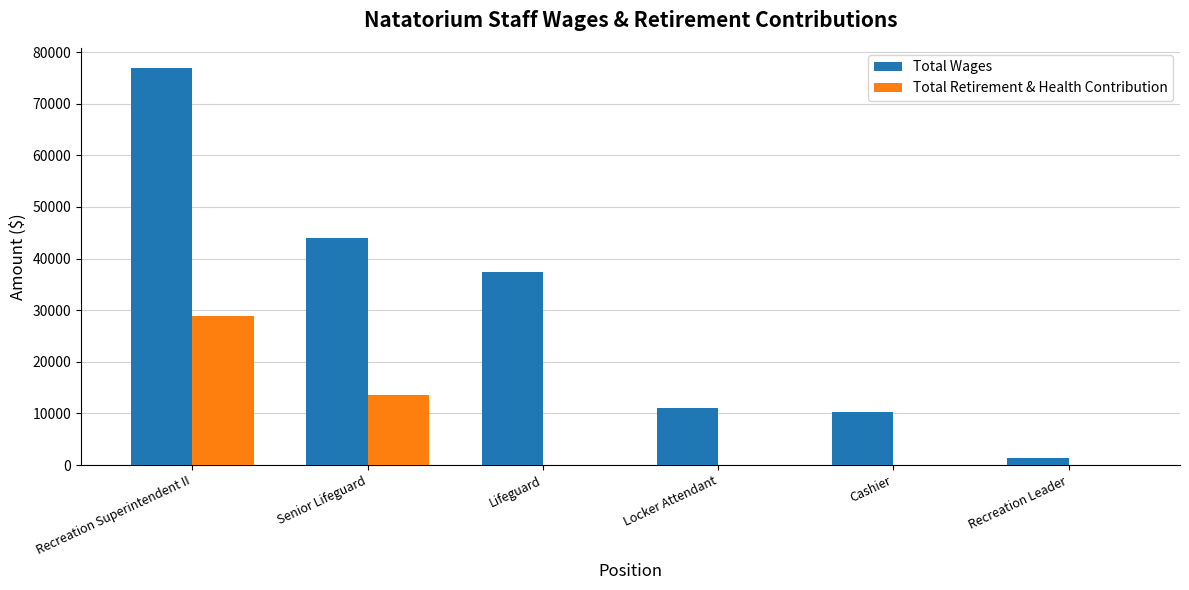

At which label is Total Wages closest to 39162?

Lifeguard